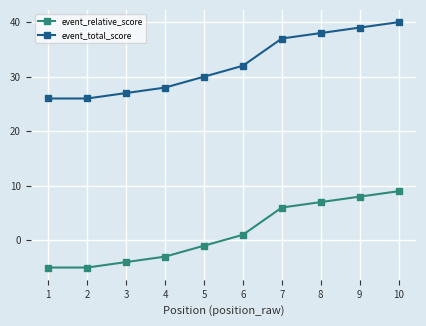

What is the difference between the highest and lowest values at 1?

31